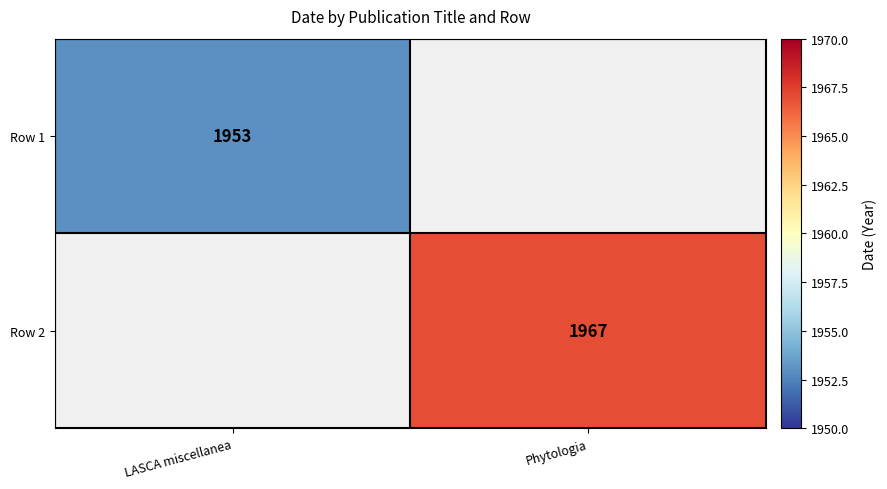

Is it true that Row 2 equals 3358 at Phytologia?

False